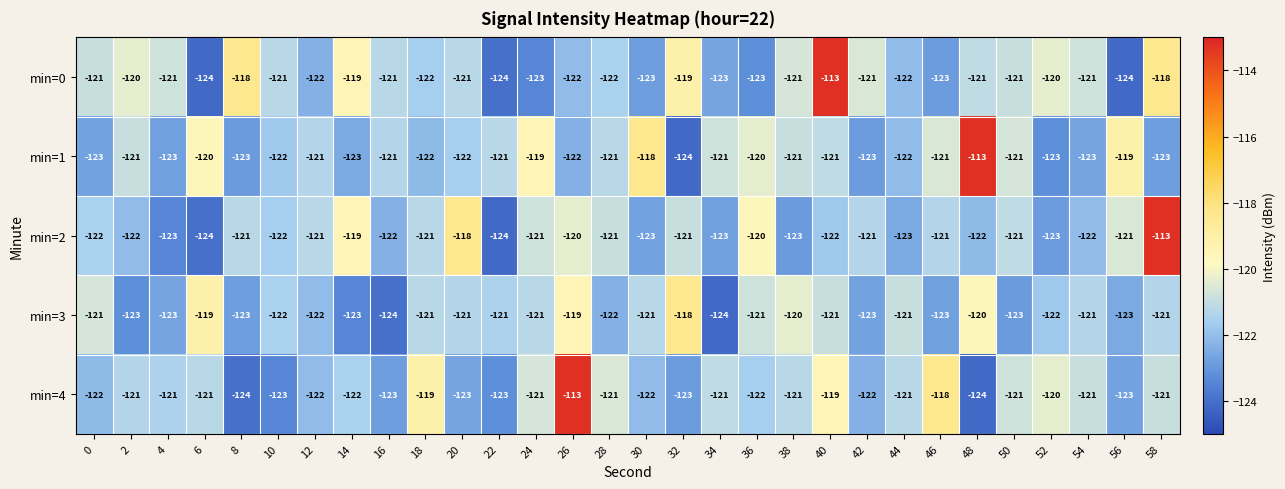

What is the difference between the highest and lowest values at 14?

4